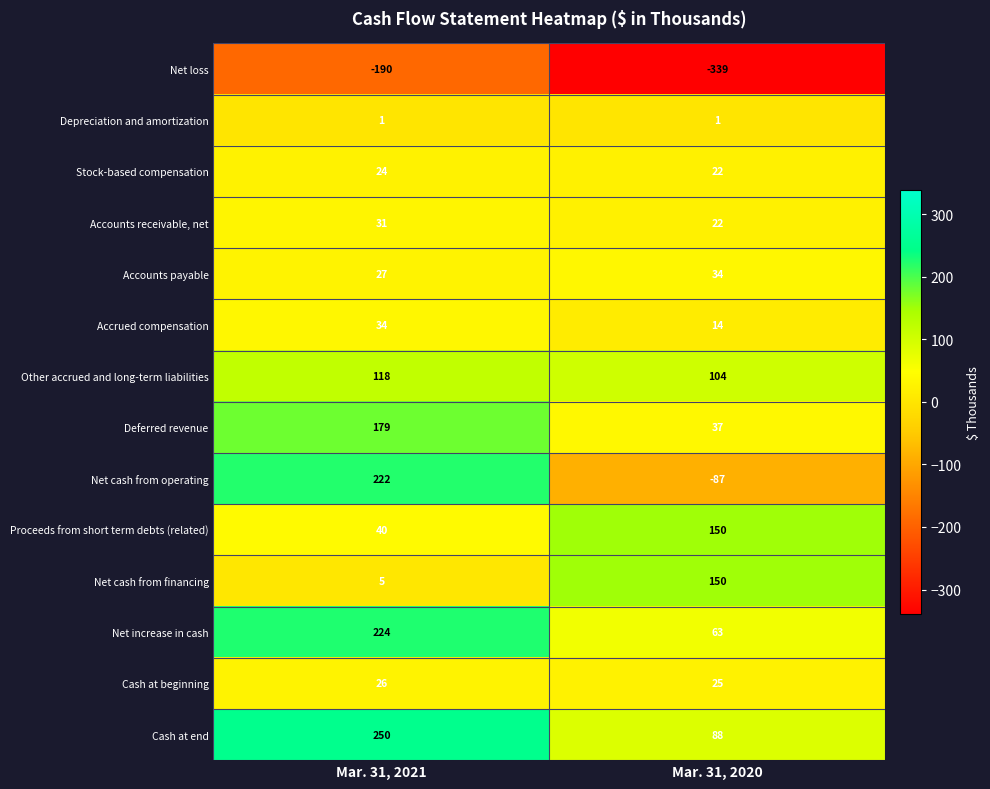

Which series changed the most between Mar. 31, 2021 and Mar. 31, 2020?

Net cash from operating